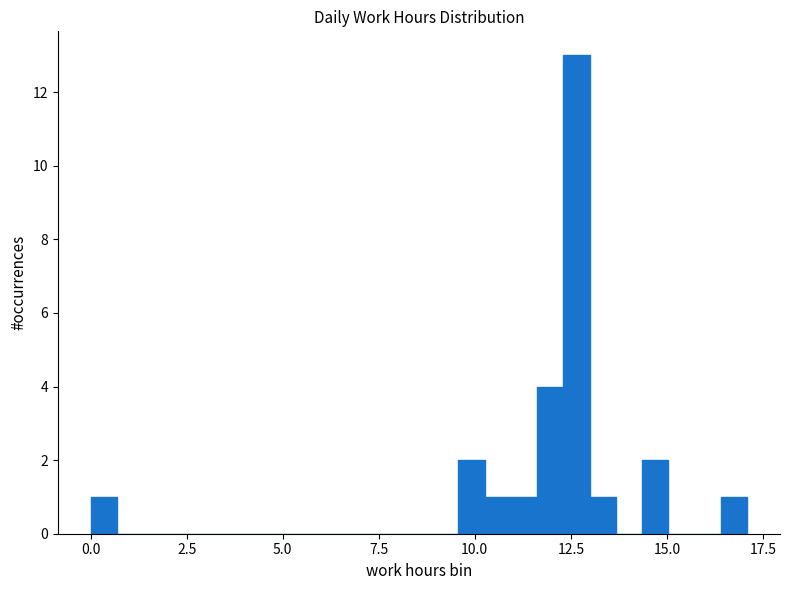

Read against the x-axis, roughly where is the centre of the tallest bar?

12.5